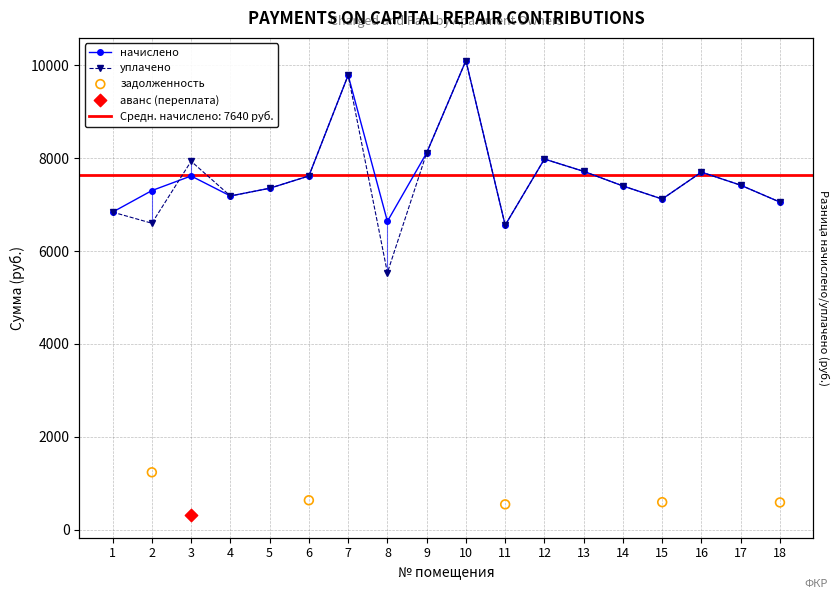

Is the value of начислено at 5 greater than the value of уплачено at 9?

No